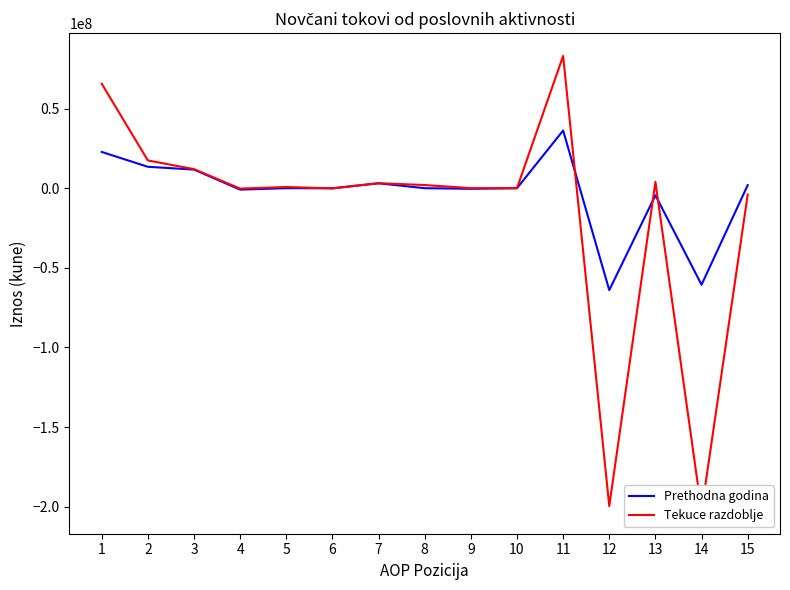

How many distinct data groups are displayed?

2